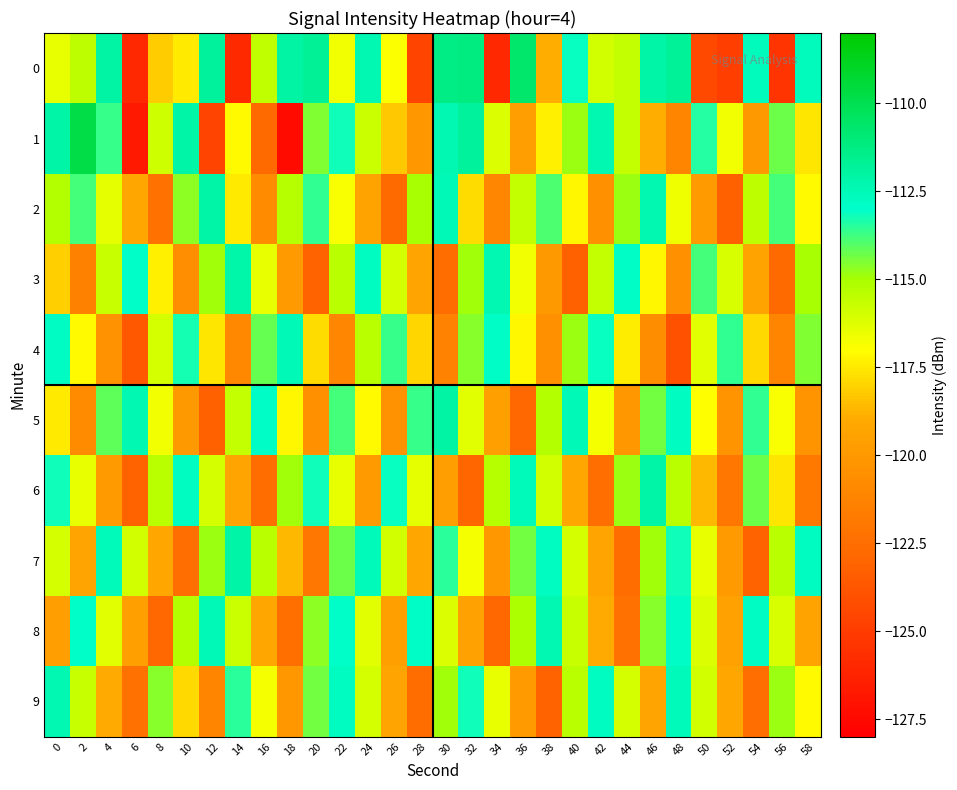

What is the total value across all series at 14?

-1169.9